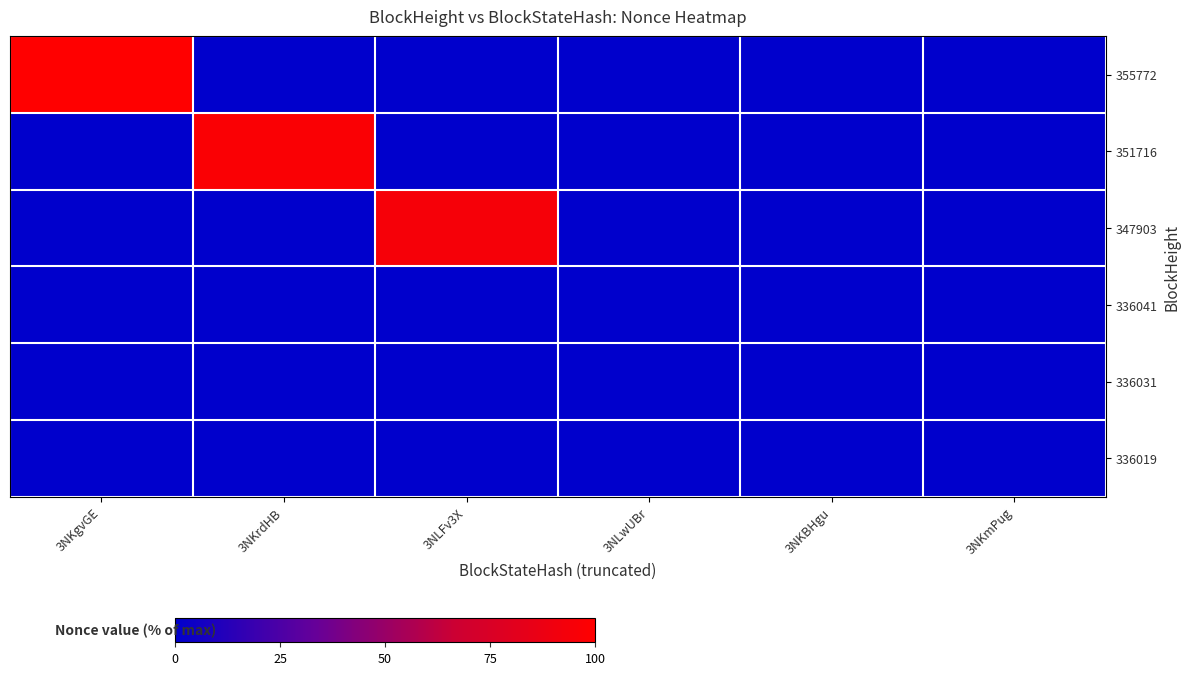

Count the number of categories in the chart.

6